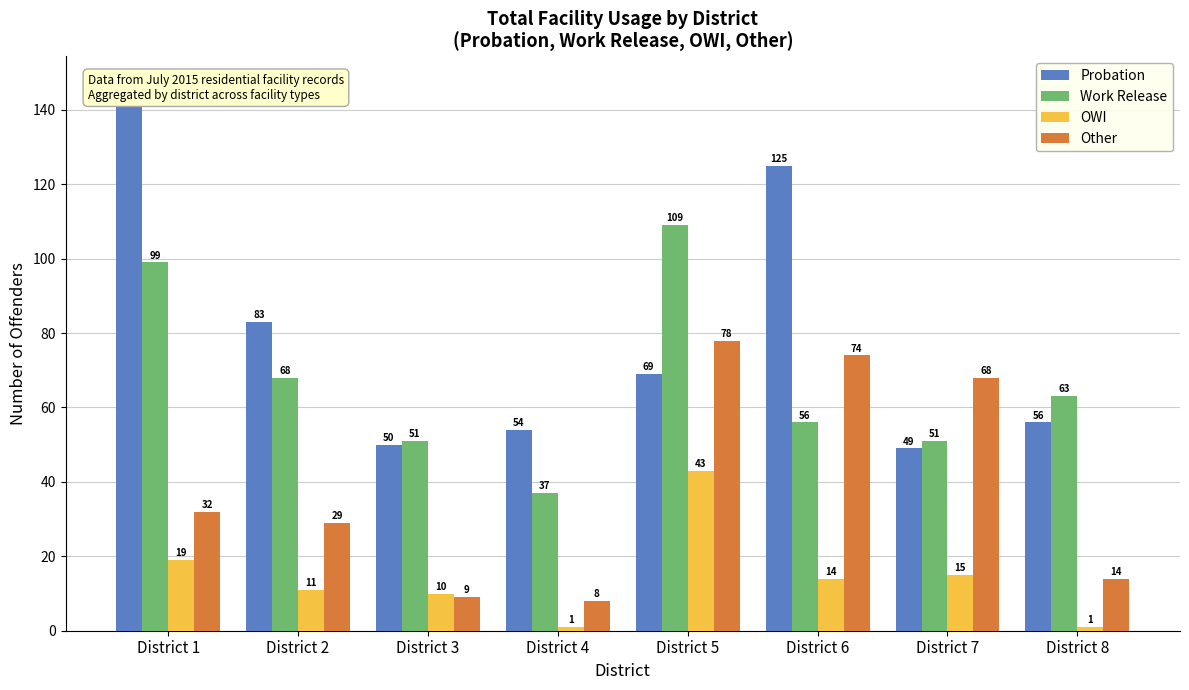

The Probation series shows 92 at District 4. True or false?

False